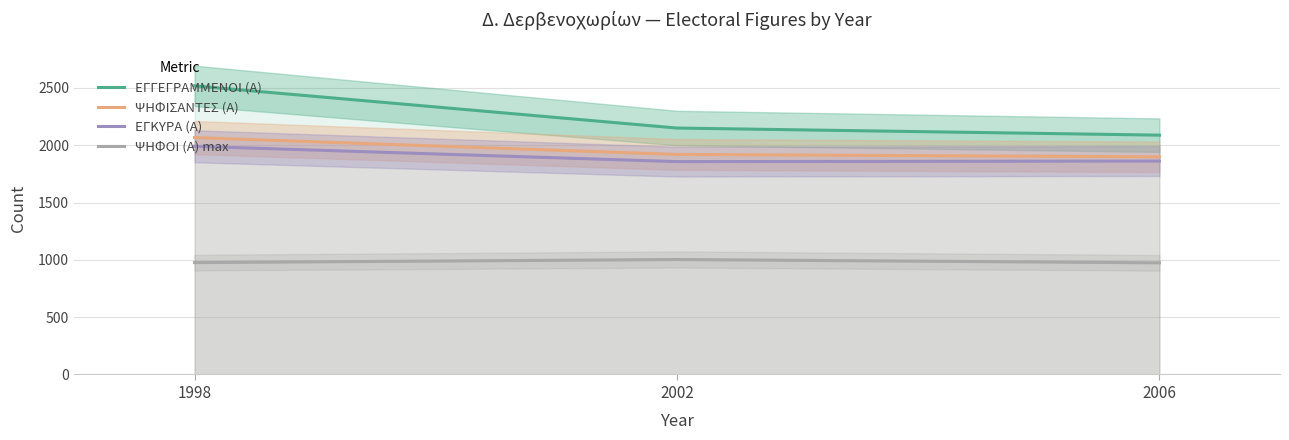

Read the ΕΓΓΕΓΡΑΜΜΕΝΟΙ (Α) value at 1998, to the nearest 5.

2520